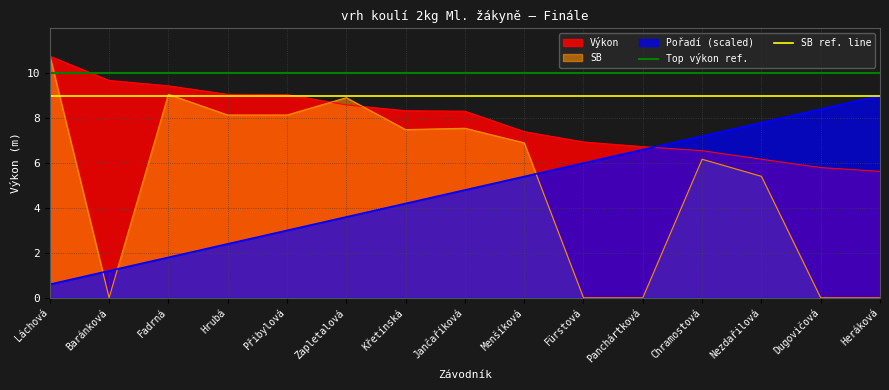

True or false: SB ref. line has a value of 14 at Láchová.

False